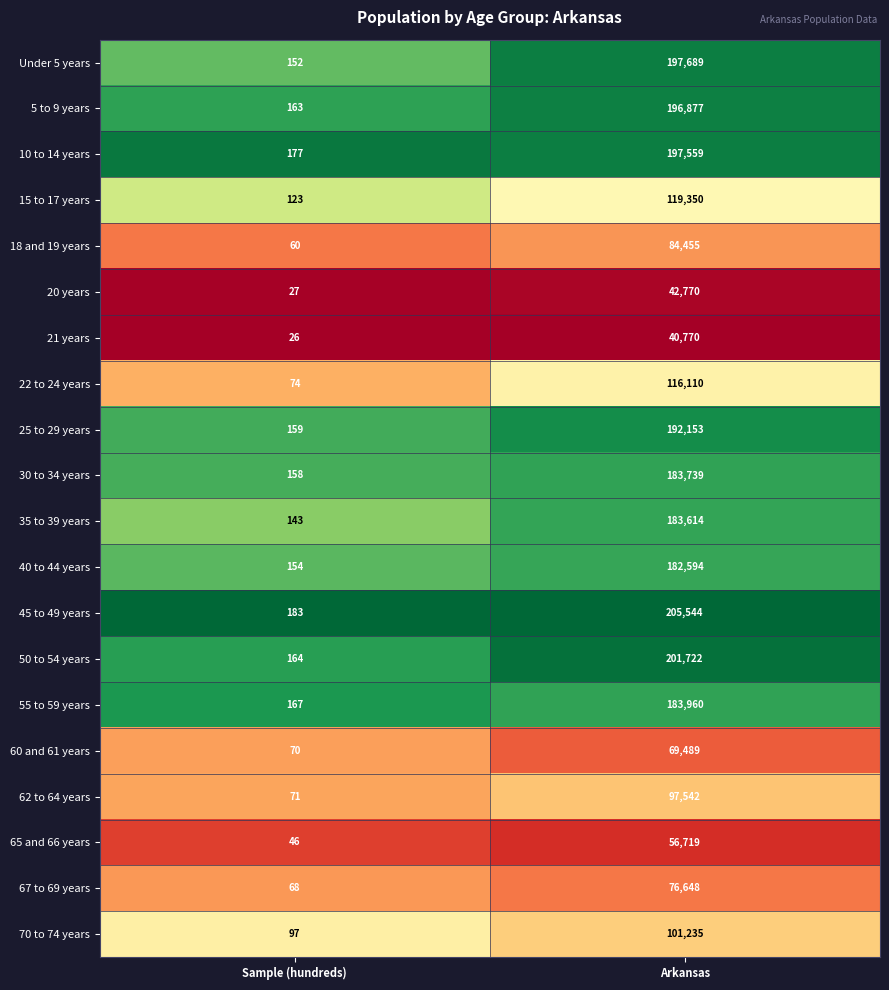

Which series has the largest total across all categories?

45 to 49 years